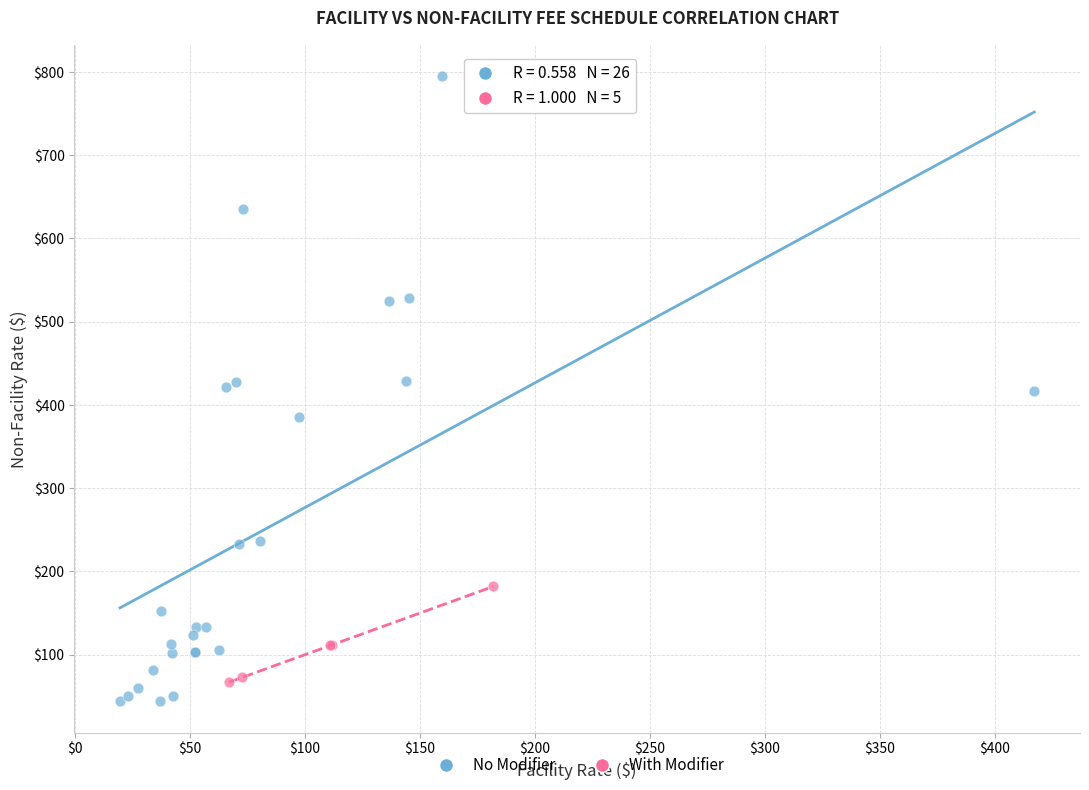

Which series has the largest Y range (max minus min)?

No Modifier